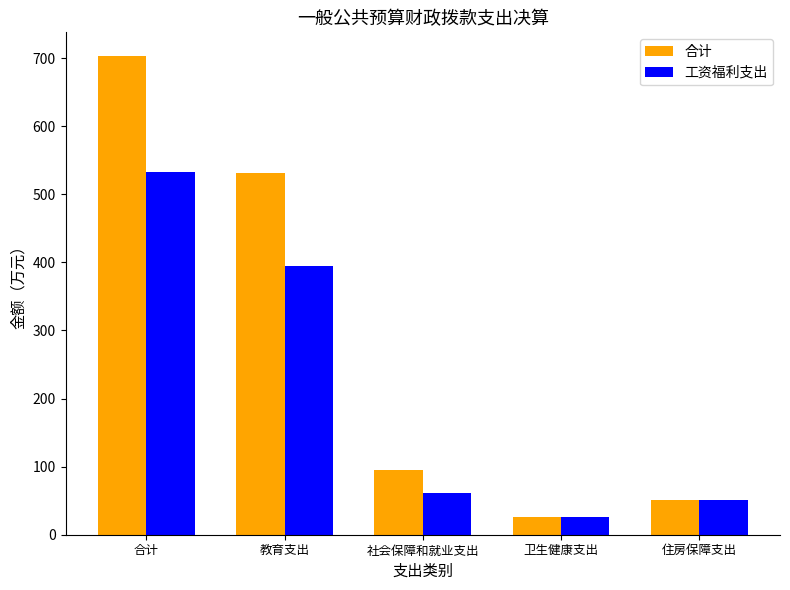

Read the 合计 value at 教育支出.

531.8